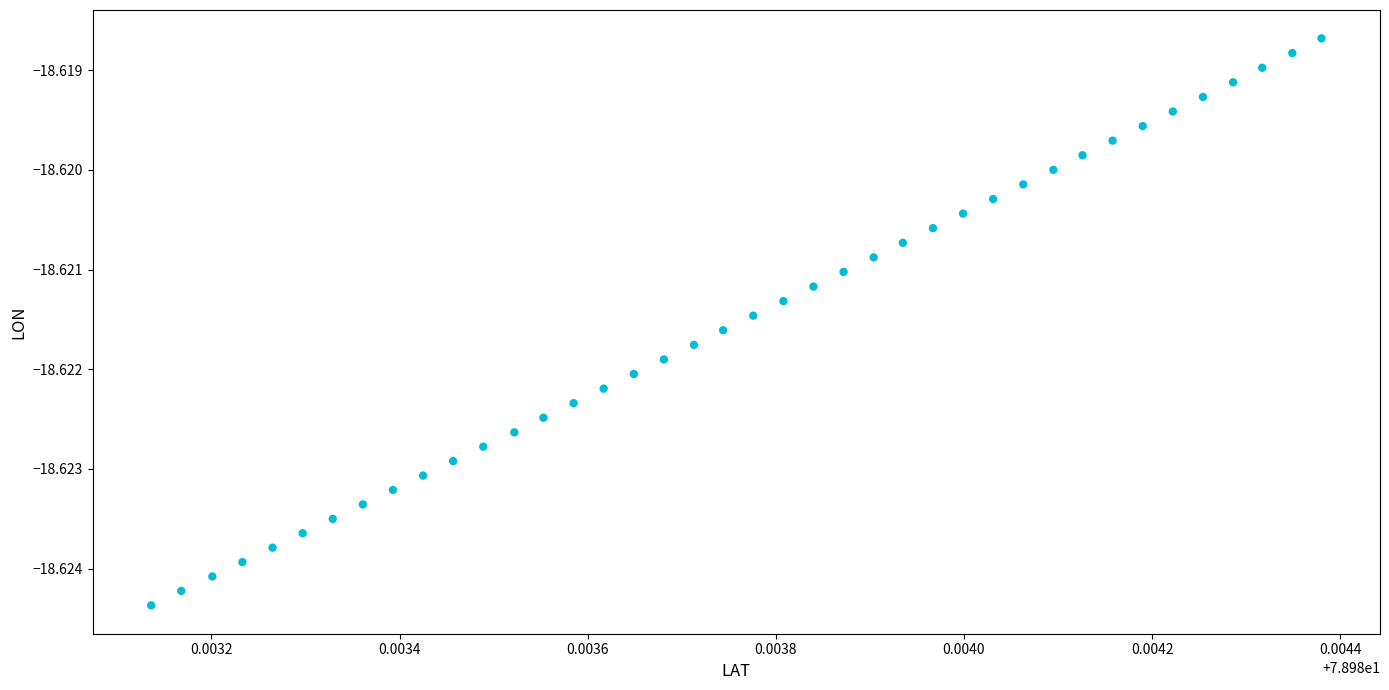

How many points are shown in the scatter plot?

40